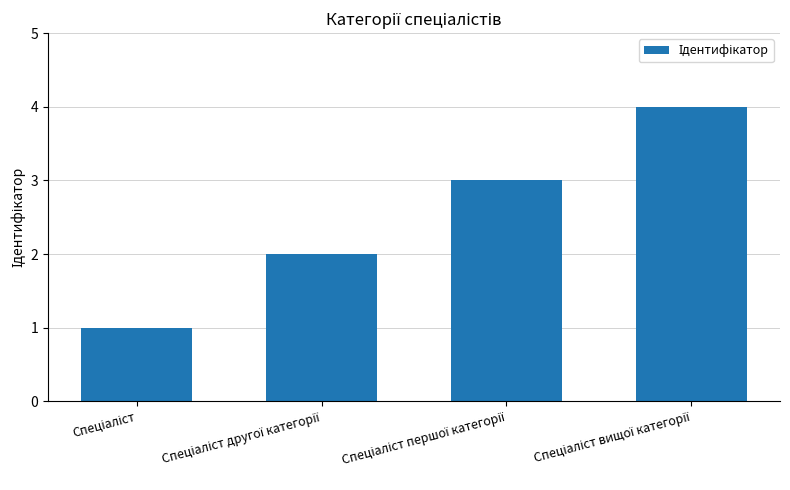

What is the sum of all values?

10